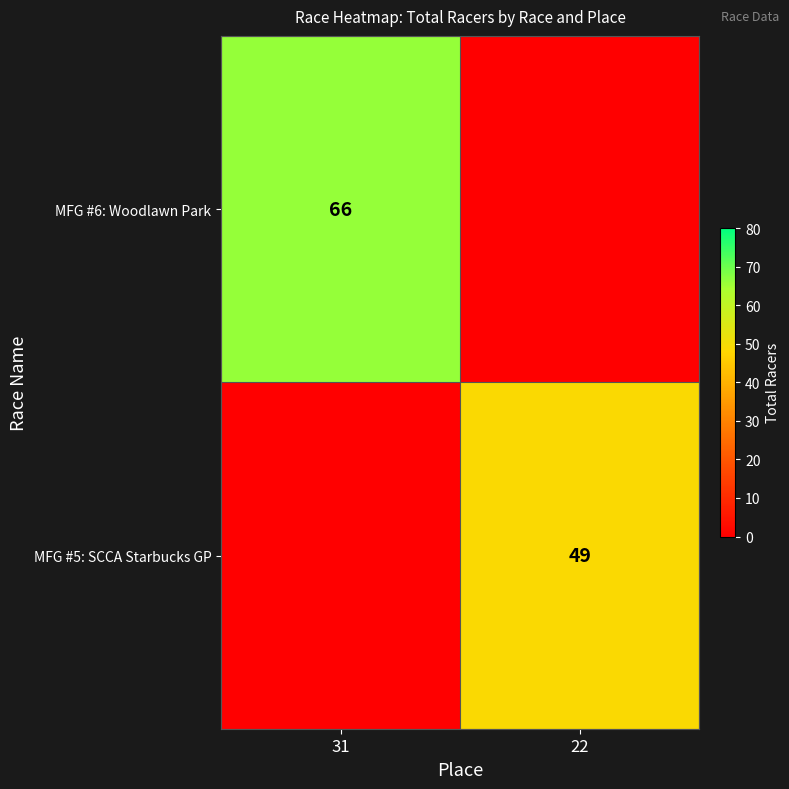

The MFG #5: SCCA Starbucks GP series shows 33 at 22. True or false?

False